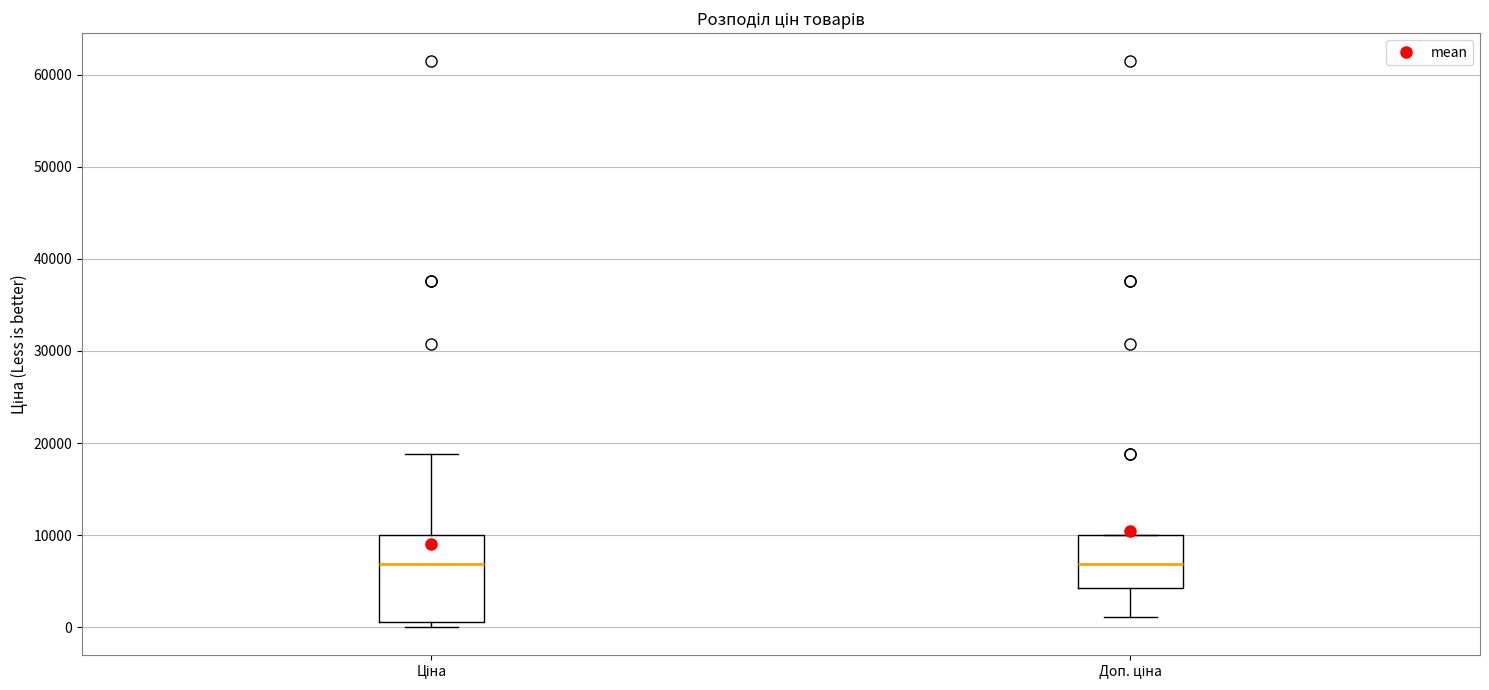

Reading left to right, read every box against the y-axis: the position of its median line, the range the box covers, and the ends of its whiskers. The values are not printed on the chart, so give them approximately, as read against the axis.

Ціна: median 7000, box 1000 to 10000, whiskers 0 to 19000
Доп. ціна: median 7000, box 4000 to 10000, whiskers 1000 to 10000